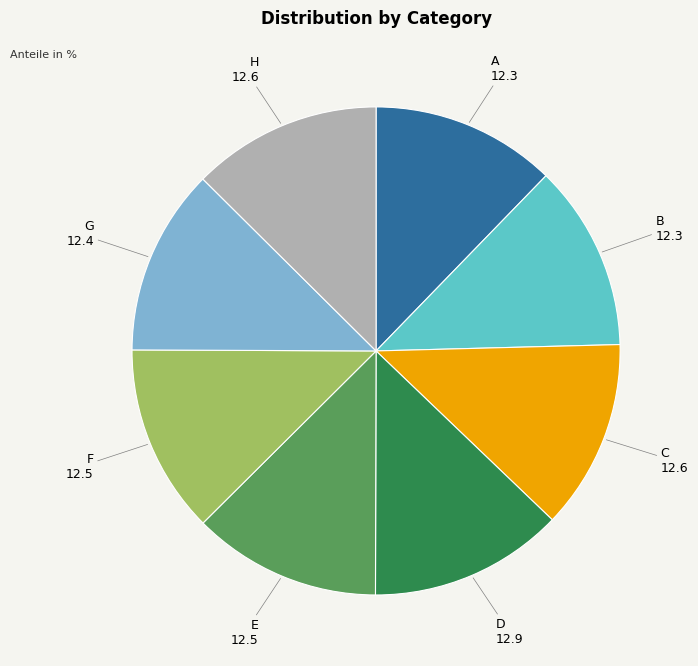

Is there a majority slice in this chart?

No